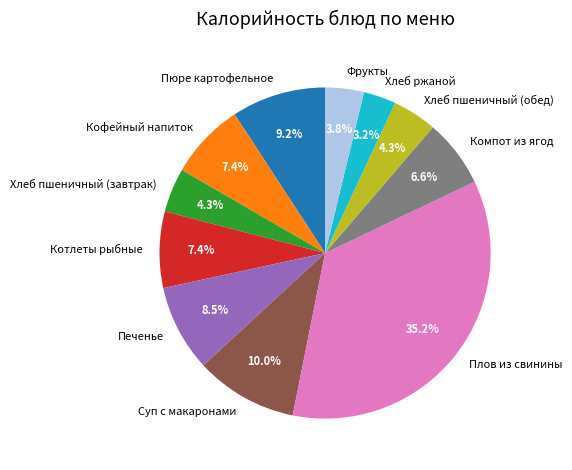

Which has a higher value, Хлеб пшеничный (завтрак) or Хлеб ржаной?

Хлеб пшеничный (завтрак)